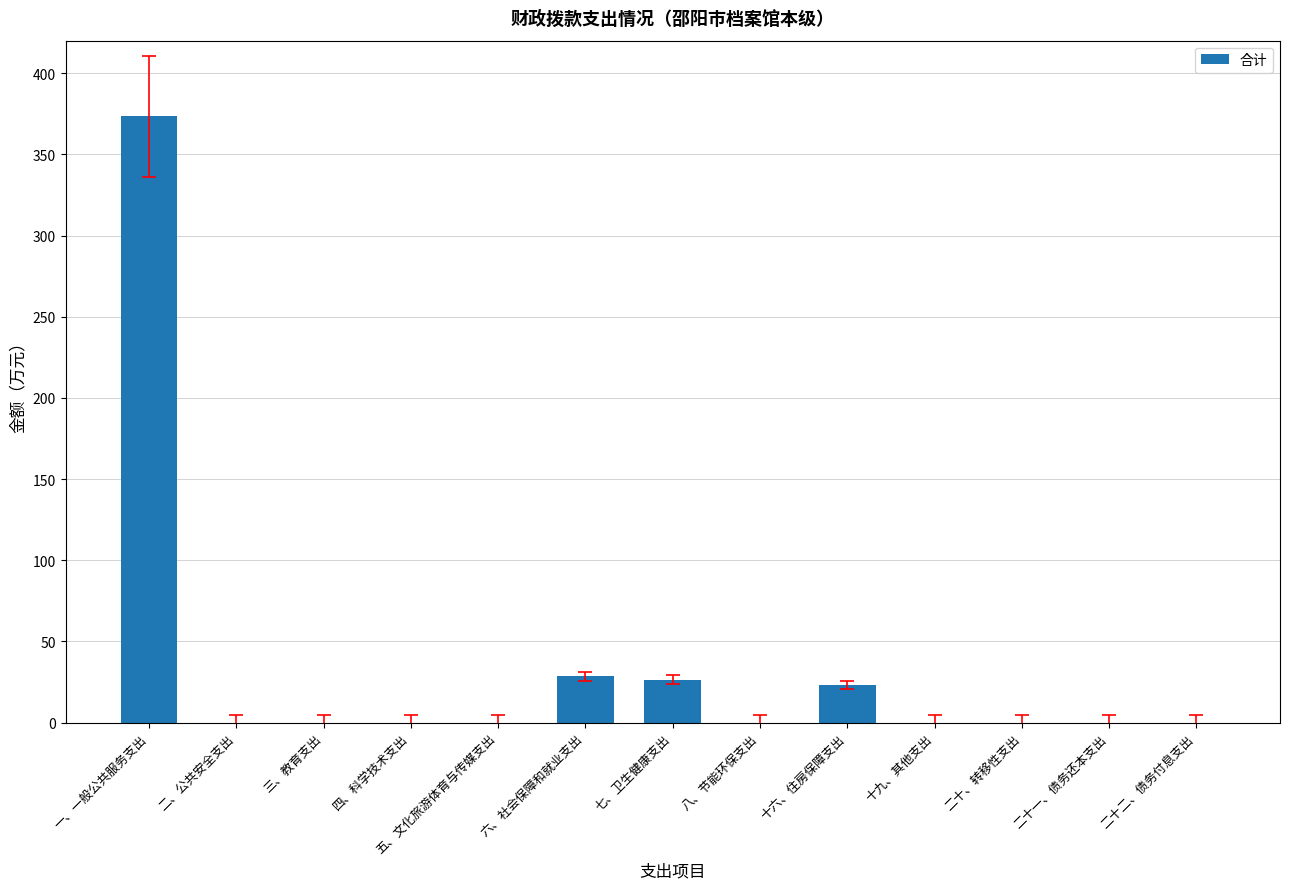

At which category does the chart reach its peak across all series?

一、一般公共服务支出